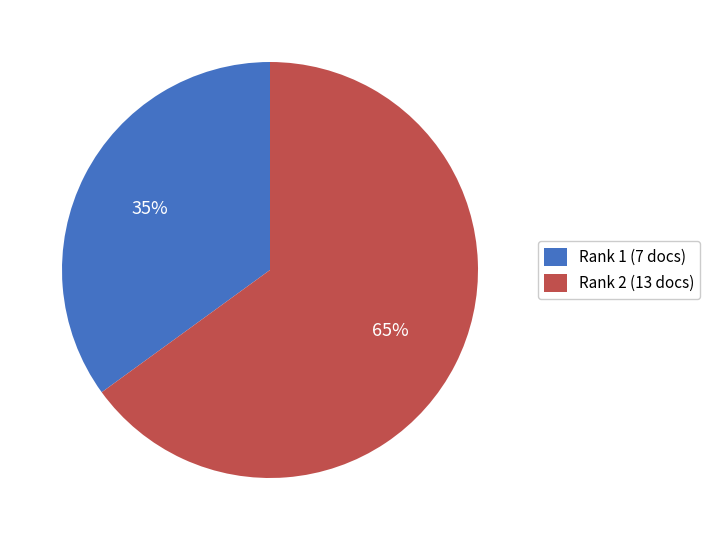

Do Rank 2 (13 docs) and Rank 1 (7 docs) together represent more than half of the pie?

Yes